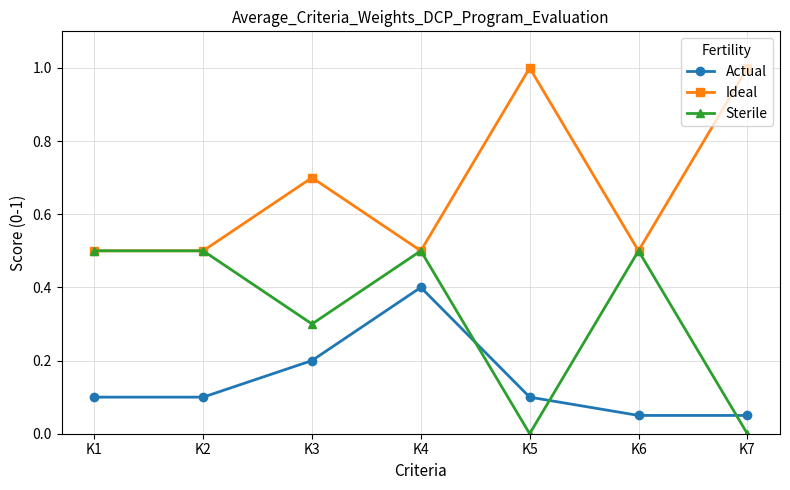

At how many categories does at least one series exceed 0?

7